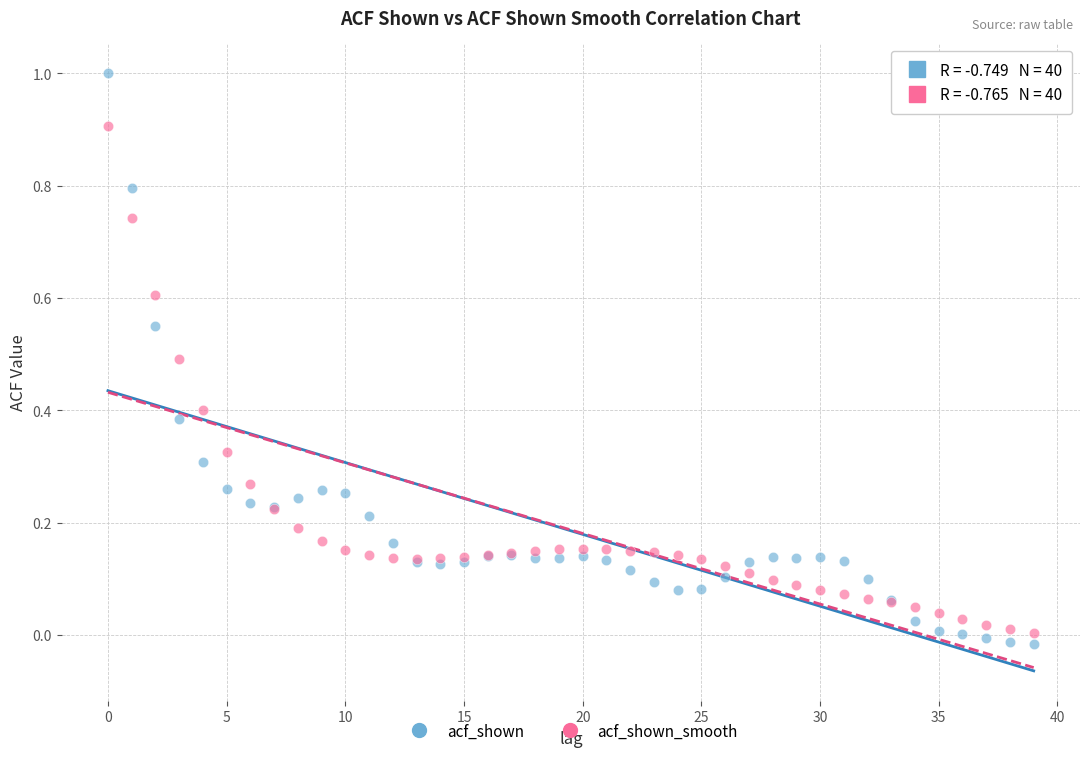

Which series contains the highest Y value?

acf_shown